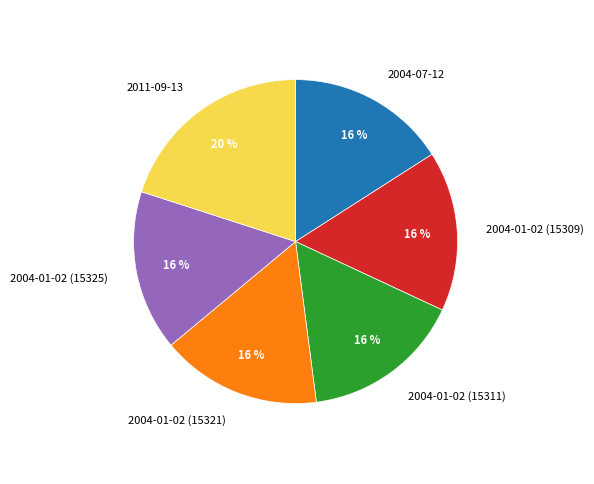

How many slices are in this pie chart?

6